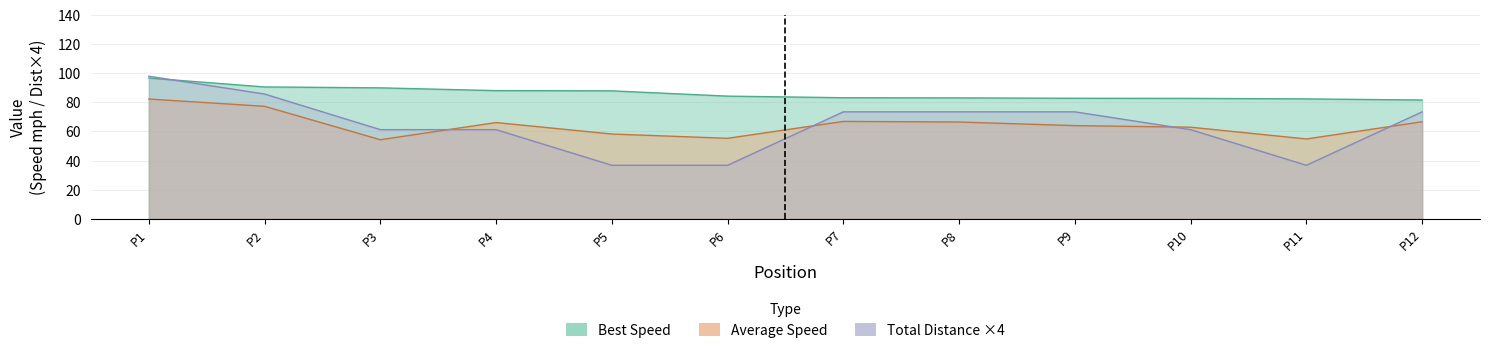

Which series ends up on top after the final intersection of Best Lap time and Total Laps?

Best Lap time